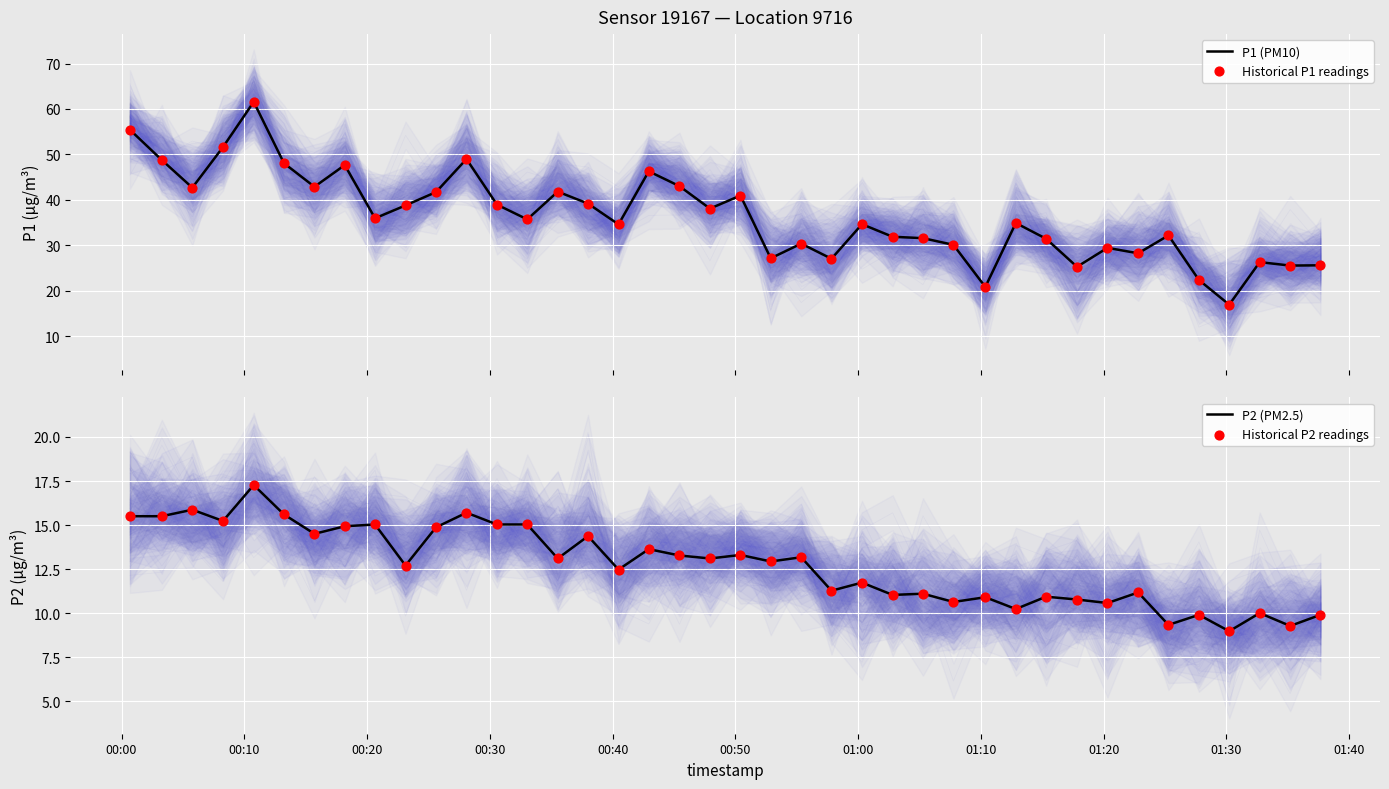

Which series has the largest total across all categories?

P1 (PM10)